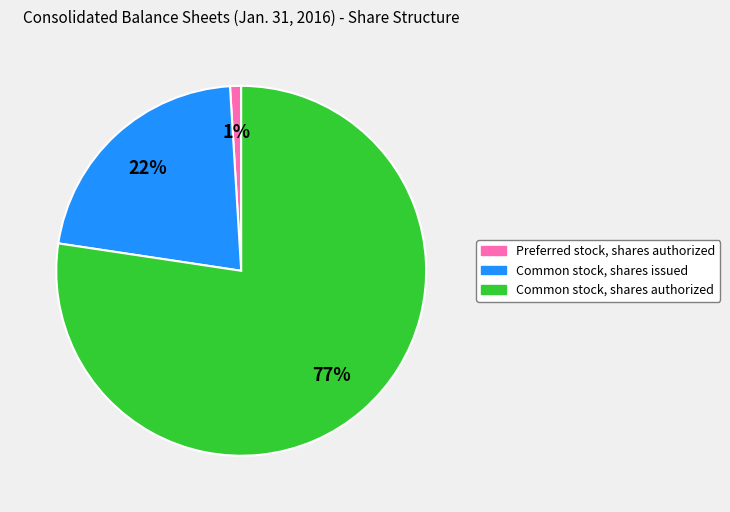

Which slice is the largest?

Common stock, shares authorized